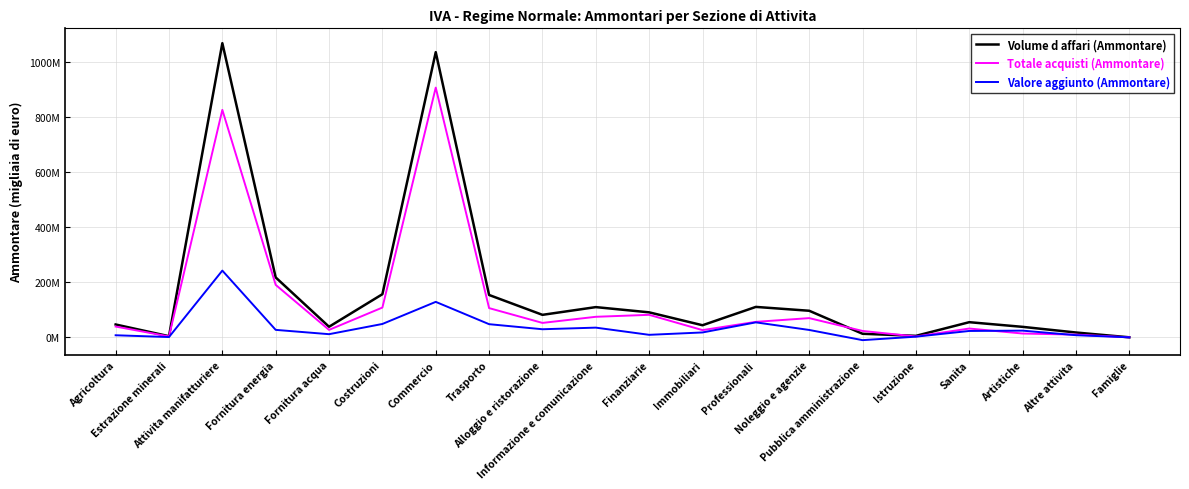

How many interior local peaks does the Volume d affari (Ammontare) series have?

5